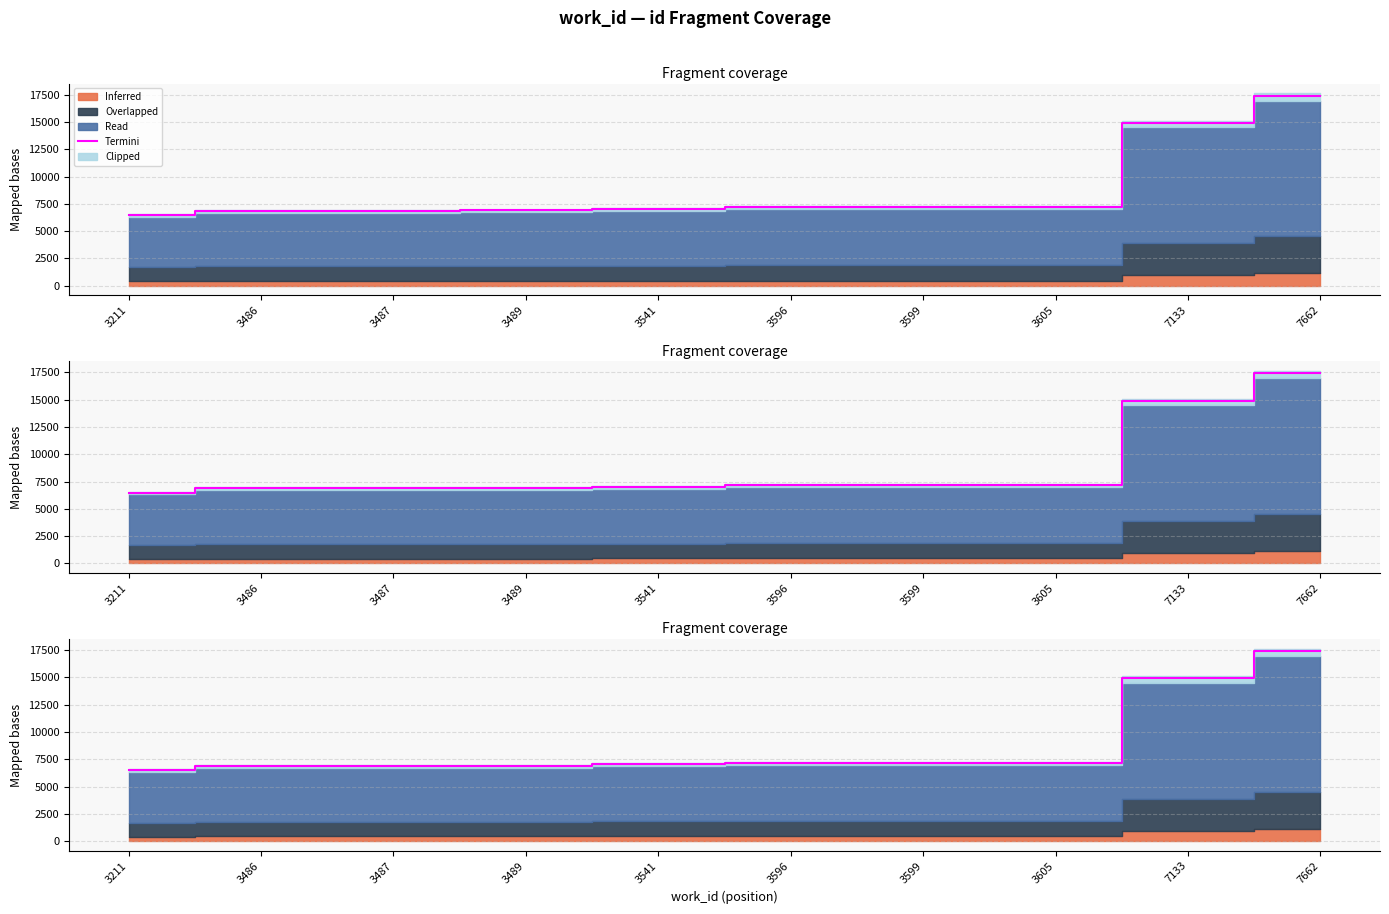

Reading right to left, transcribe all the data shown in this chart.

17415.1	14906.4	7198.7	7185.6	7174.9	7032.4	6893.0	6886.9	6886.1	6498.8